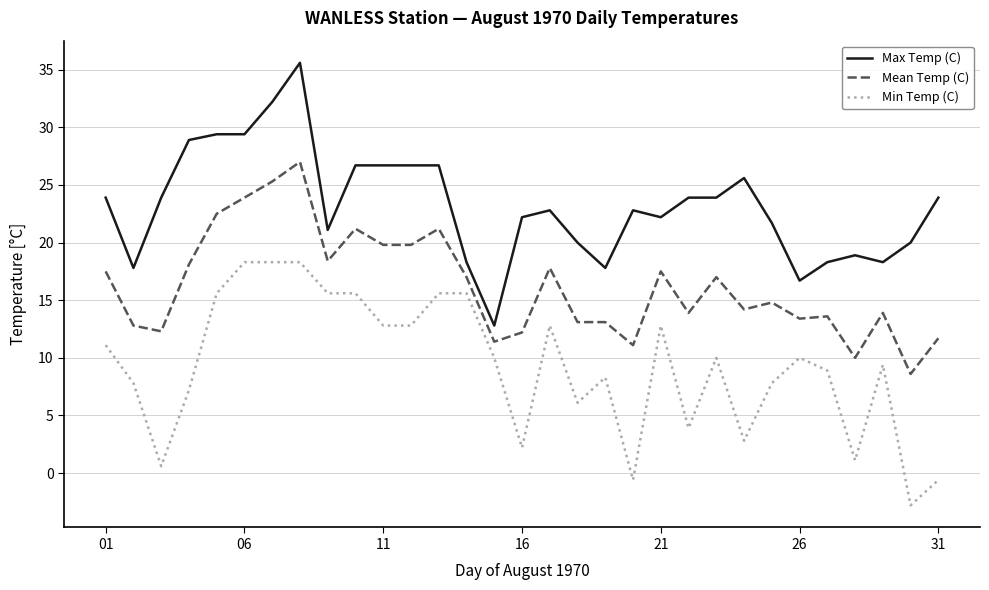

Rank the series by their average value, from lowest to highest.

Min Temp (C), Mean Temp (C), Max Temp (C)